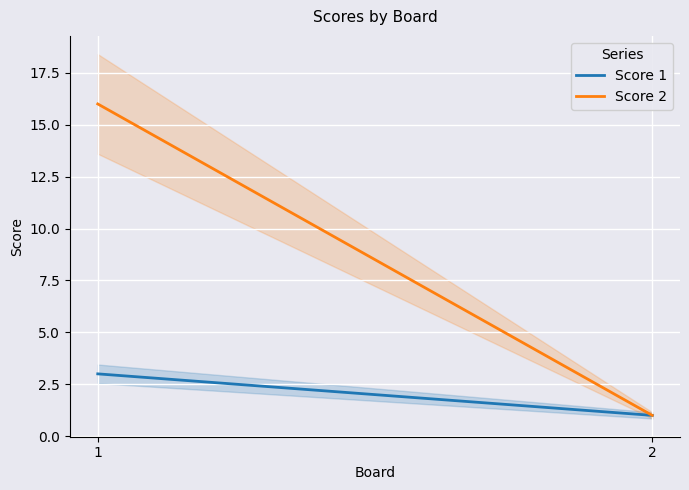

The Score 1 series shows 1 at 2. True or false?

True